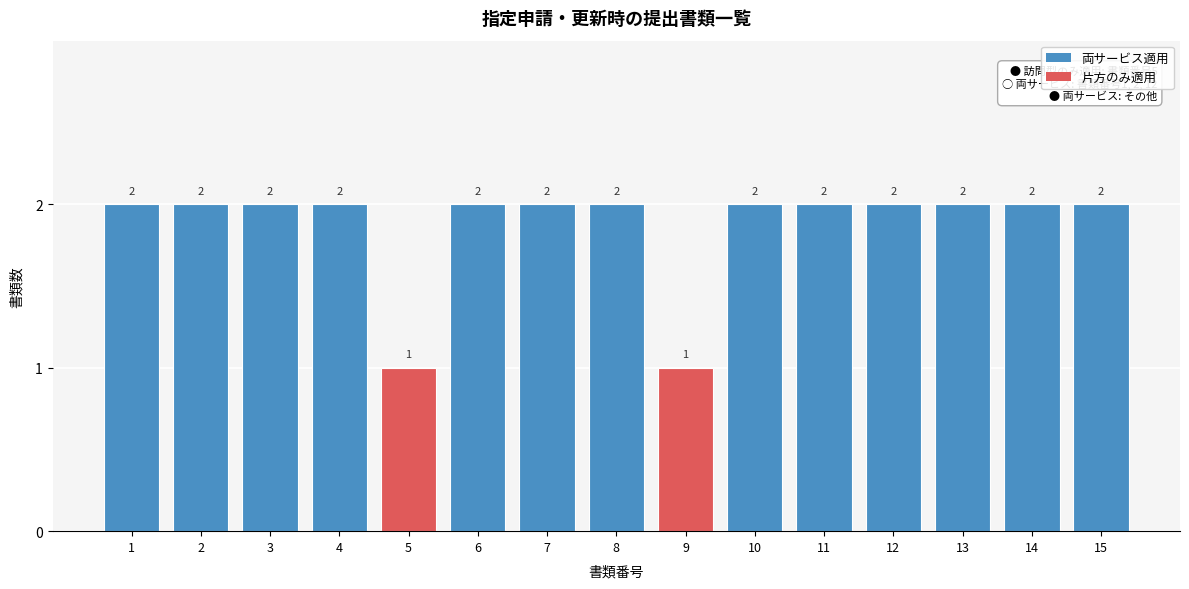

Reading left to right, extract all data points from this chart.

2	2	2	2	1	2	2	2	1	2	2	2	2	2	2